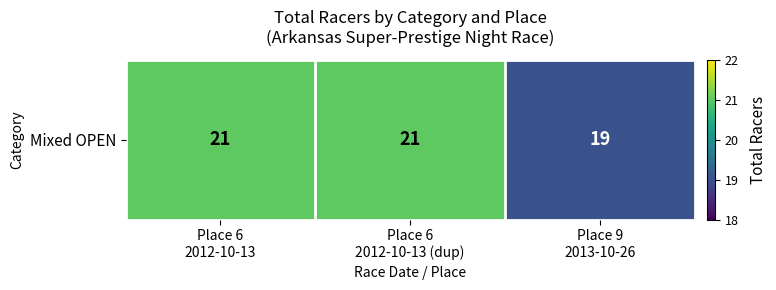

What is the ratio of the value at Place 6
2012-10-13 (dup) to the value at Place 6
2012-10-13?

1.0